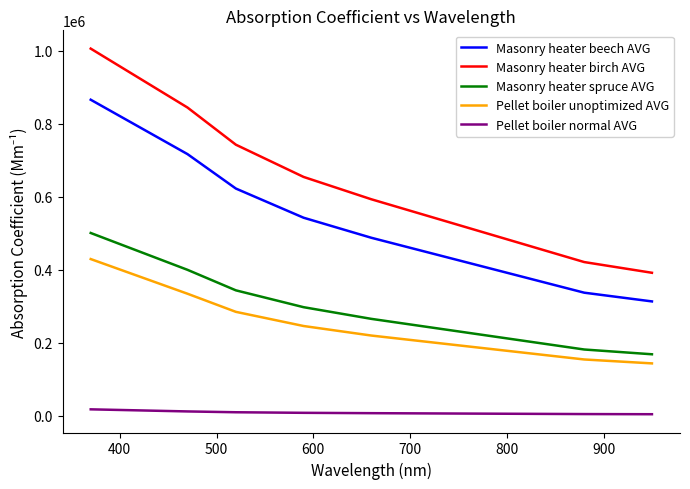

At how many categories does at least one series exceed 775945?

2